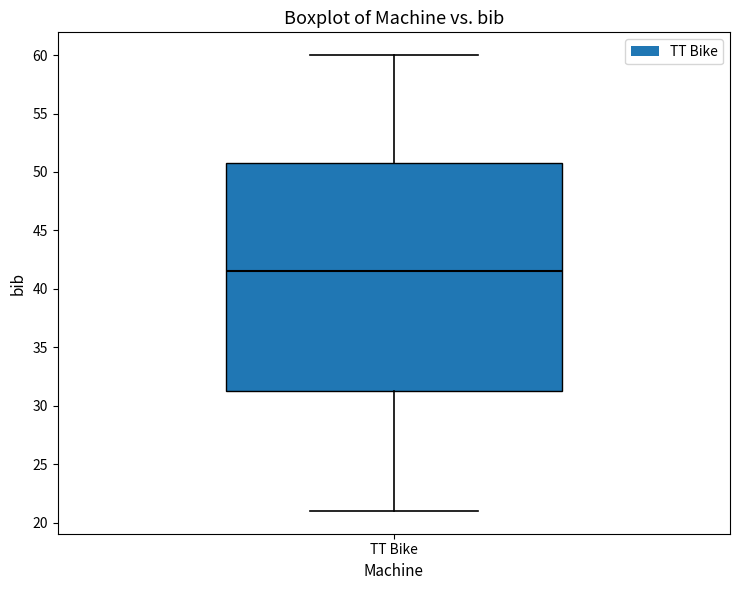

Transcribe this box plot: give where the median line is, the range the box spans, and where the two whiskers end, as read against the y-axis. The values are not printed on the chart, so give them approximately, as read against the axis.

median 41.5, box 31.5 to 51.0, whiskers 21.0 to 60.0